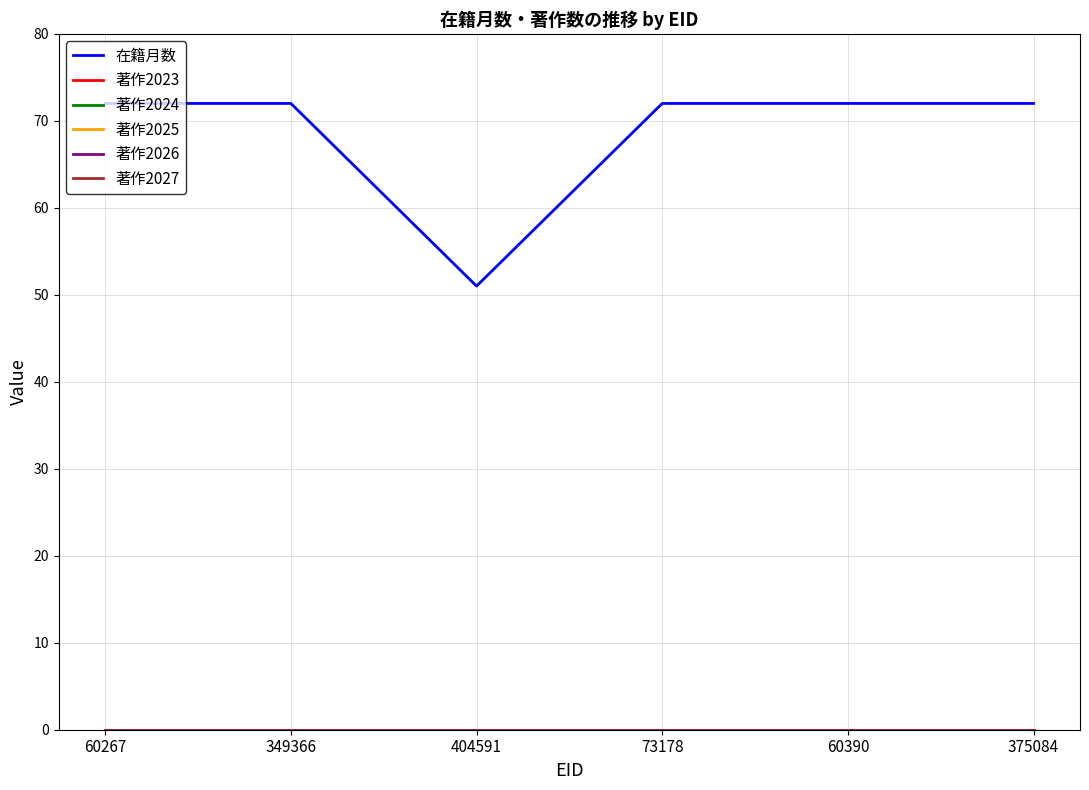

Does the chart have visible grid lines?

Yes